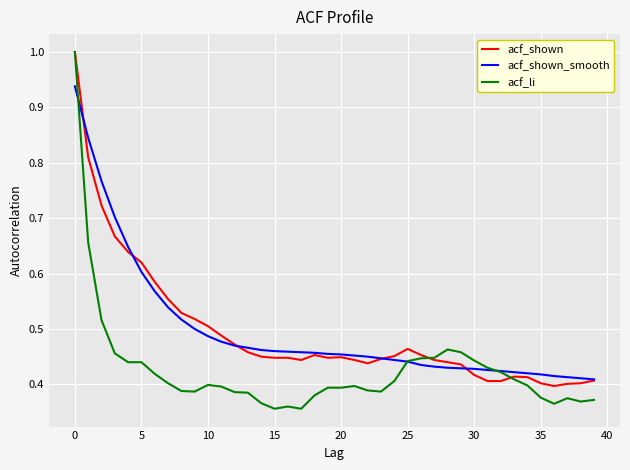

At how many categories does at least one series exceed 0?

40